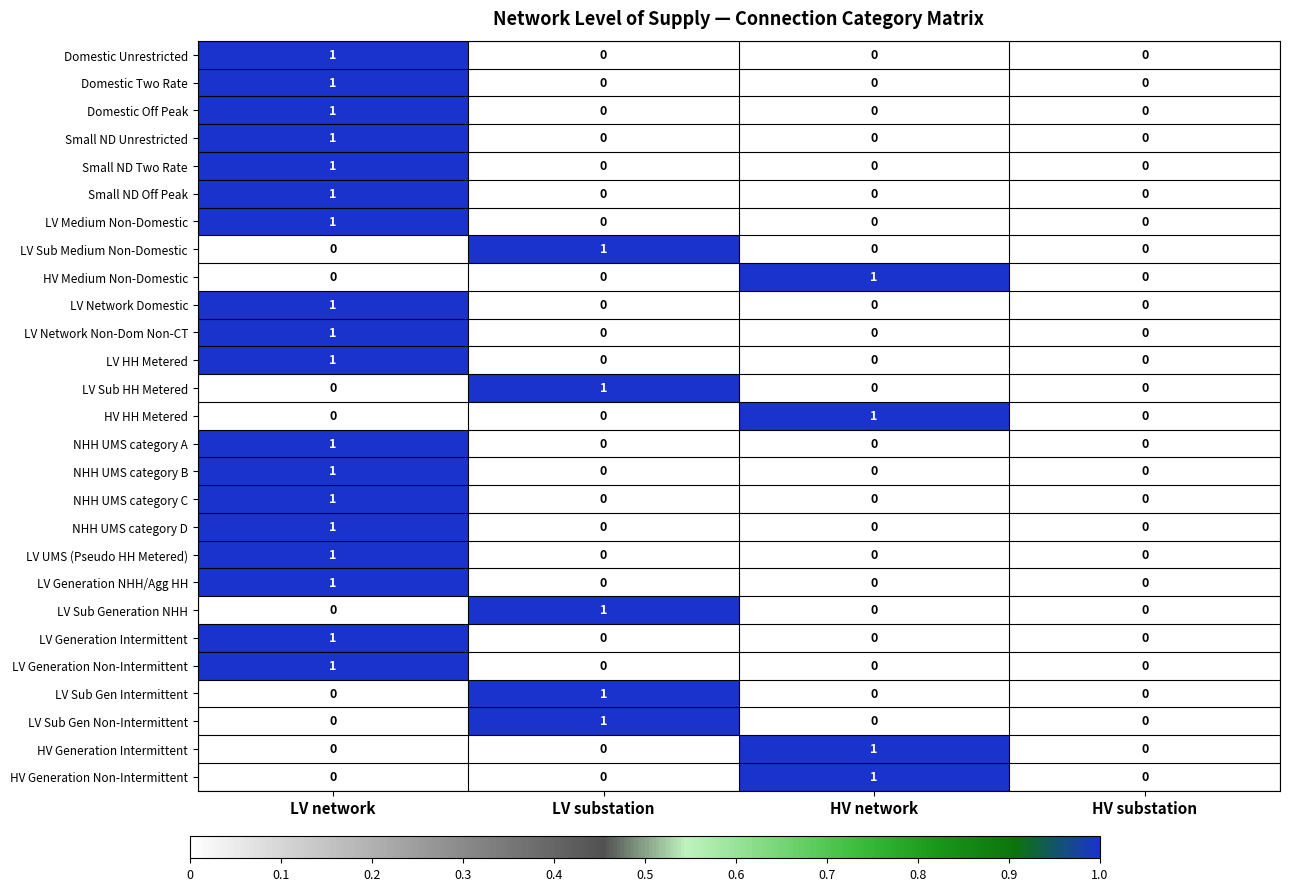

Count the HV Generation Non-Intermittent values in the range 0 to 1.

4